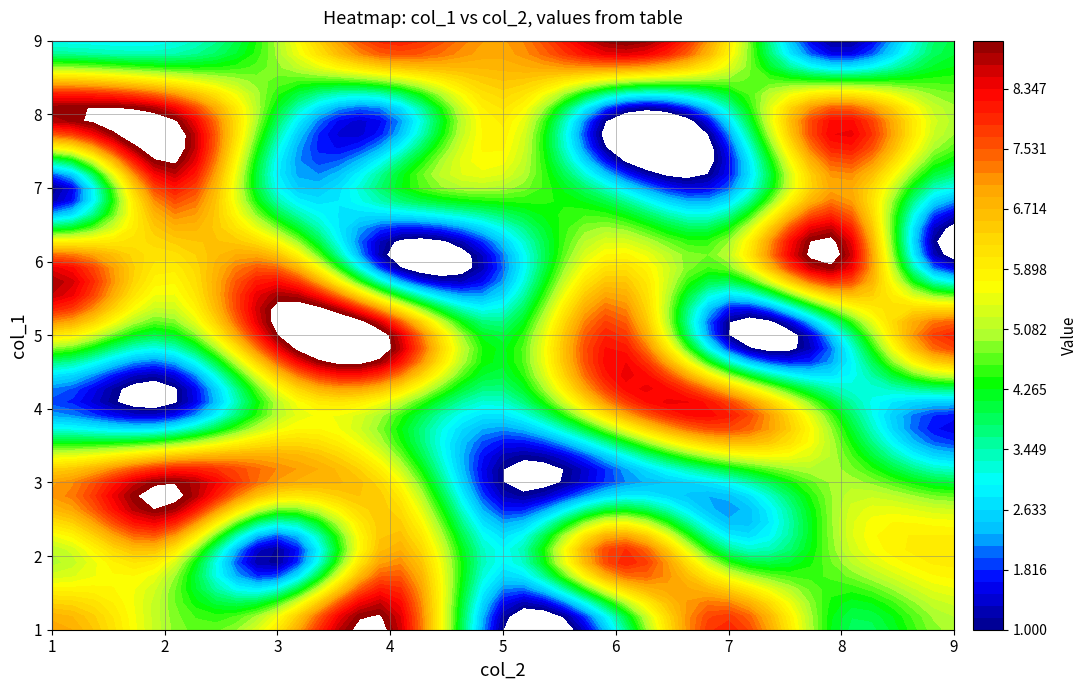

Rank the categories by 5 value from highest to lowest.

2, 3, 5, 8, 0, 1, 4, 7, 6